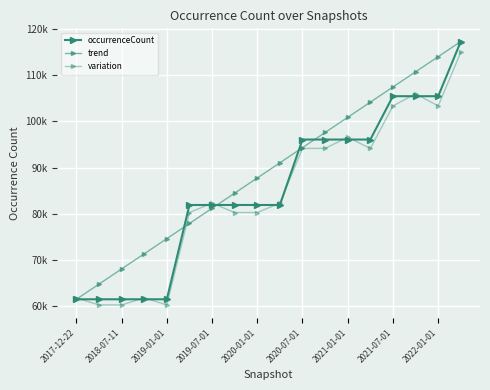

Which series has the widest spread of values?

occurrenceCount